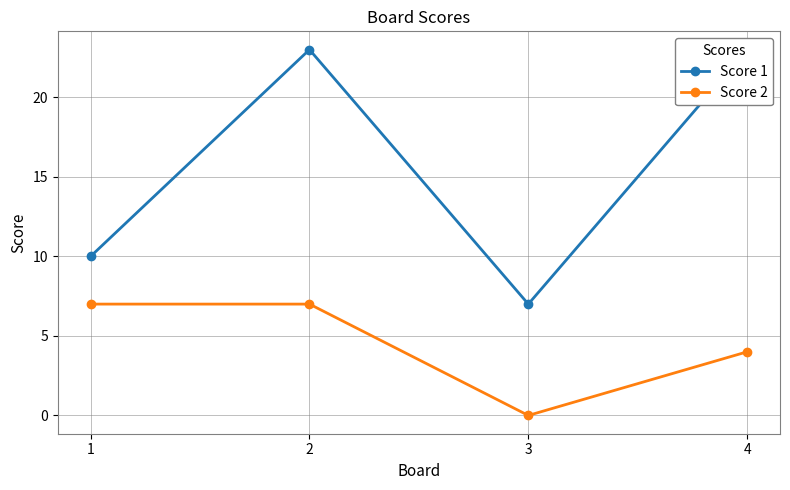

True or false: Score 2 and Score 1 intersect in this chart.

False